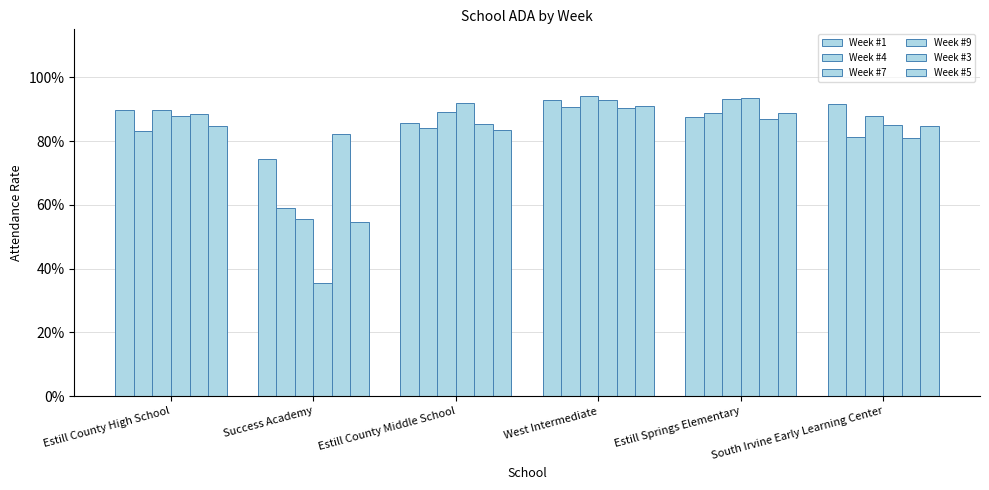

Does the chart contain any negative values?

No